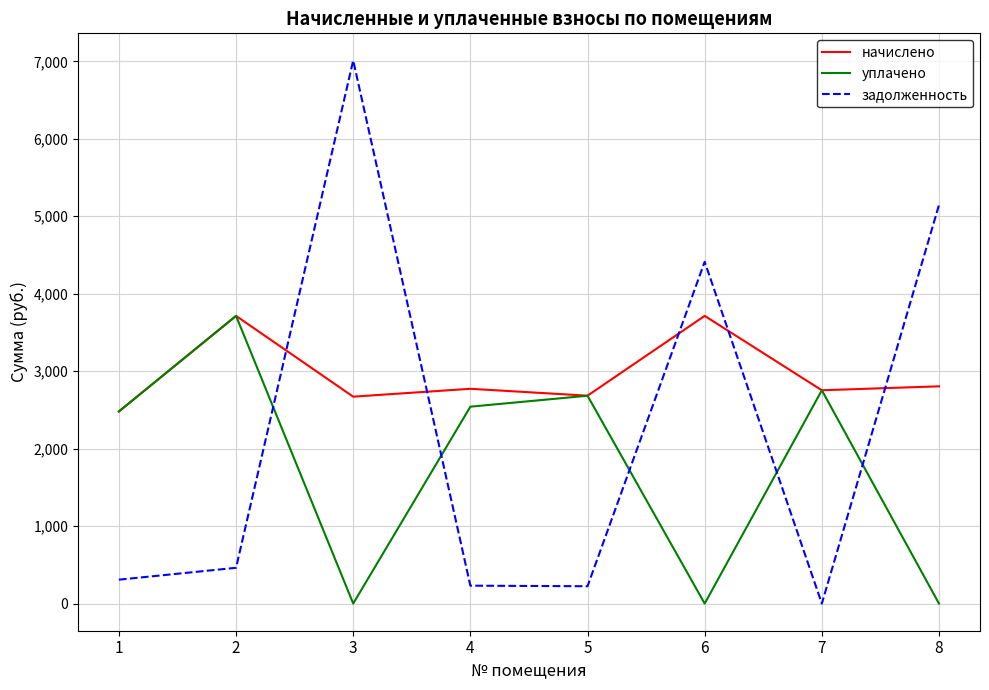

In начислено, how many points are higher than both neighbors (excluding endpoints)?

3